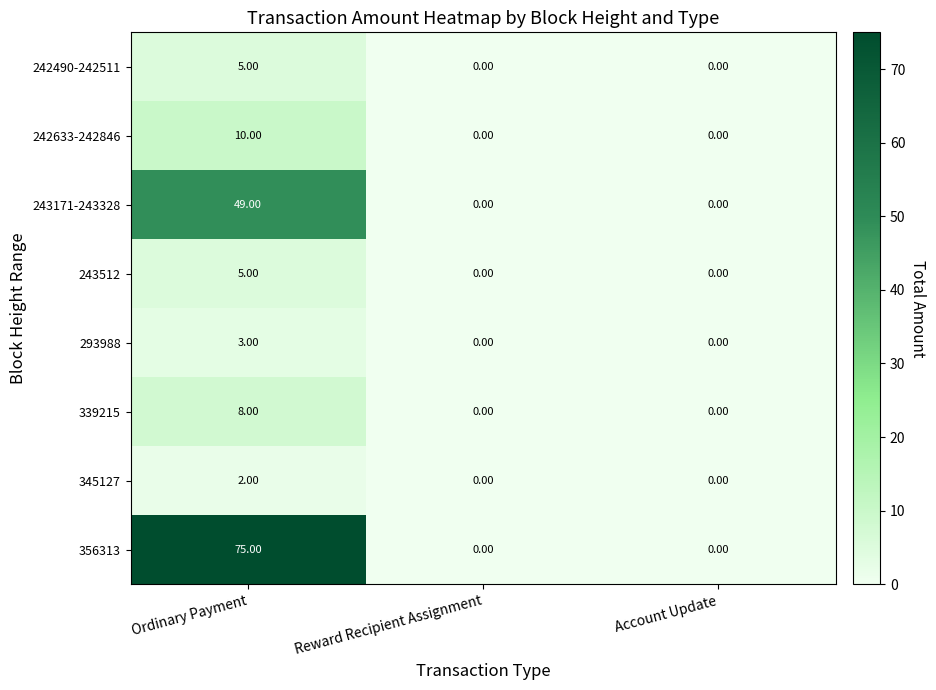

At how many categories does at least one series exceed 3?

1